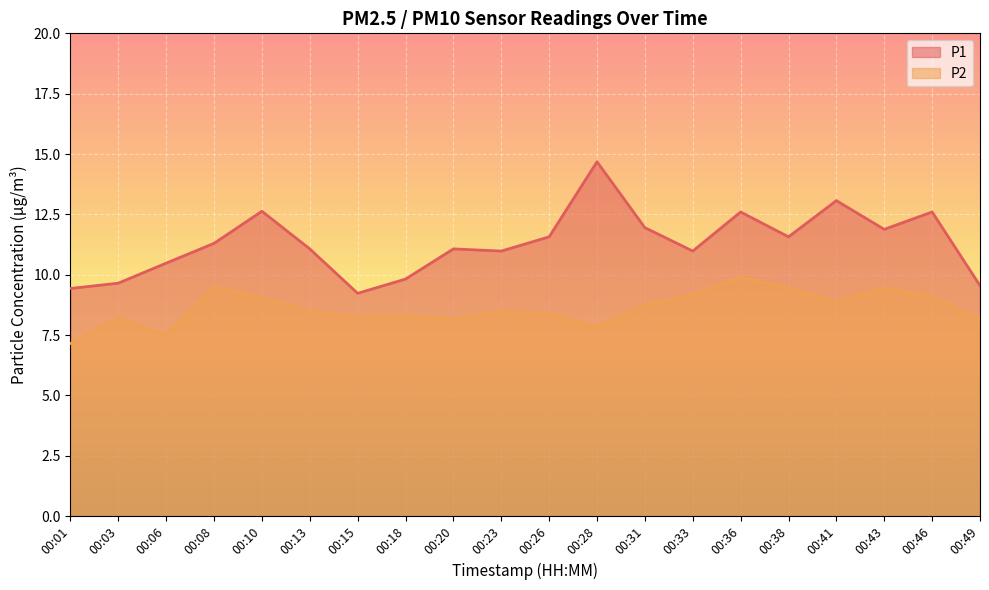

The value of P1 at 00:36 is 7.0. True or false?

False